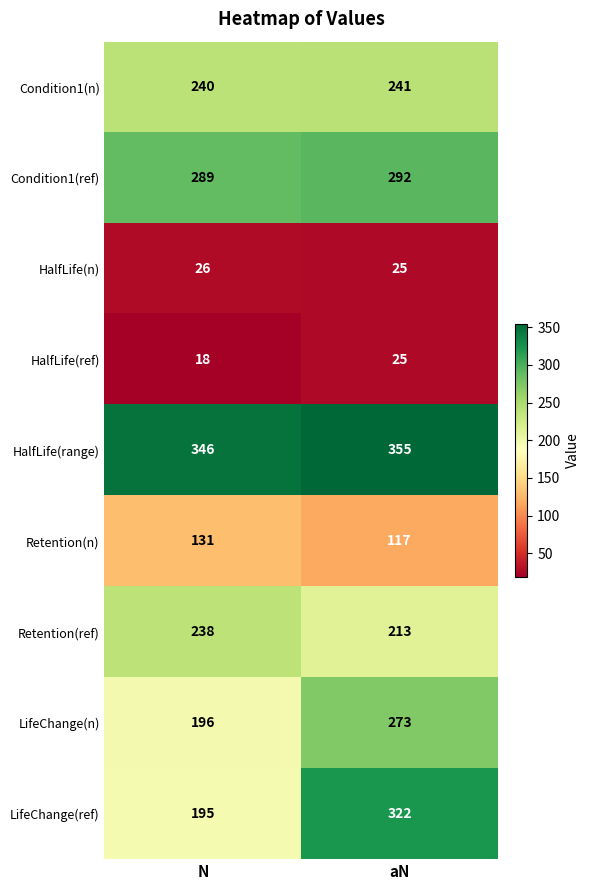

Which series has the largest range (max minus min)?

LifeChange(ref)